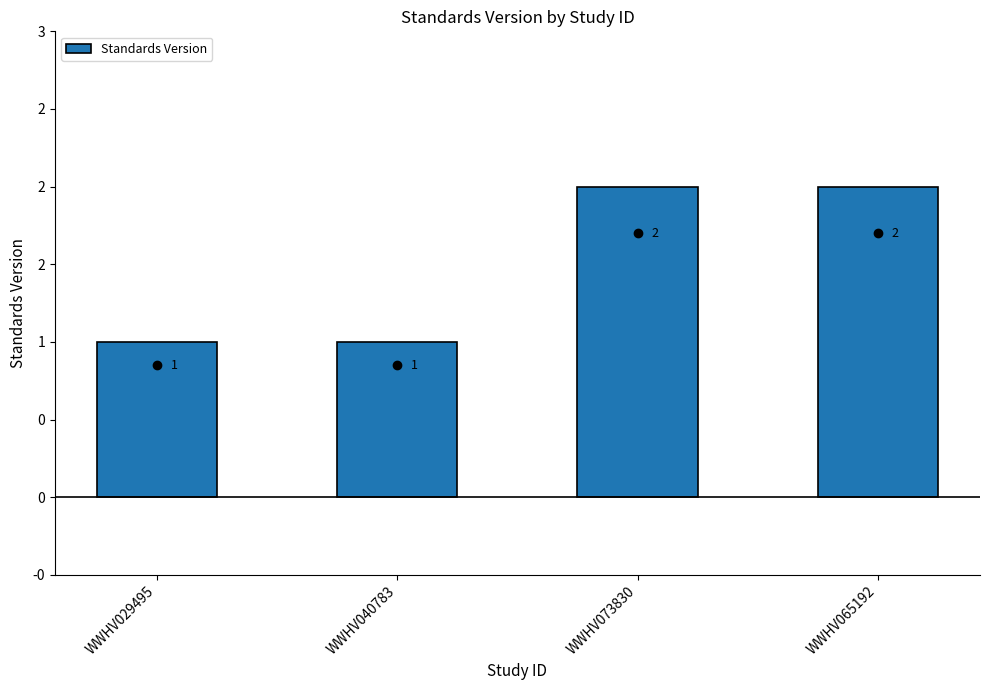

Reading left to right, list all the values displayed in this chart.

1	1	2	2